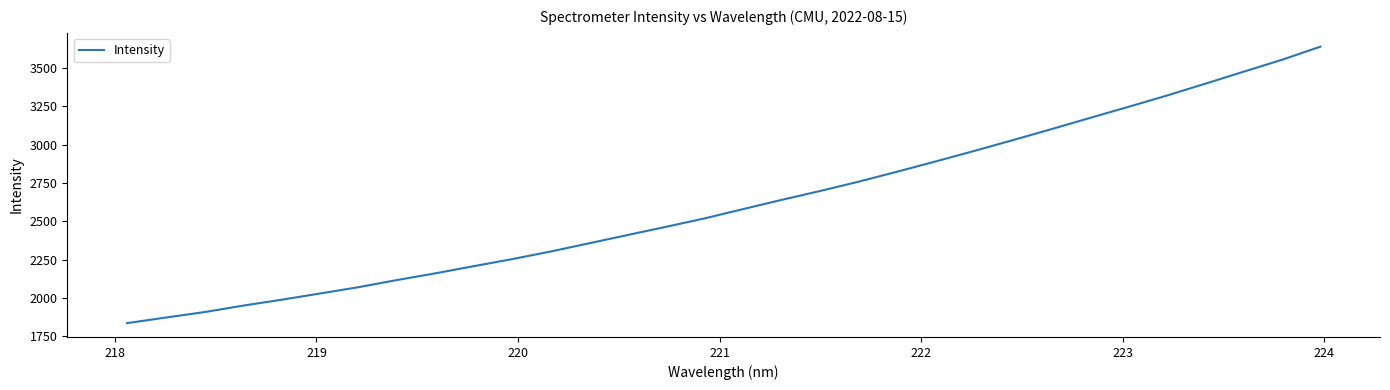

What is the difference between the maximum and minimum values?

1800.7